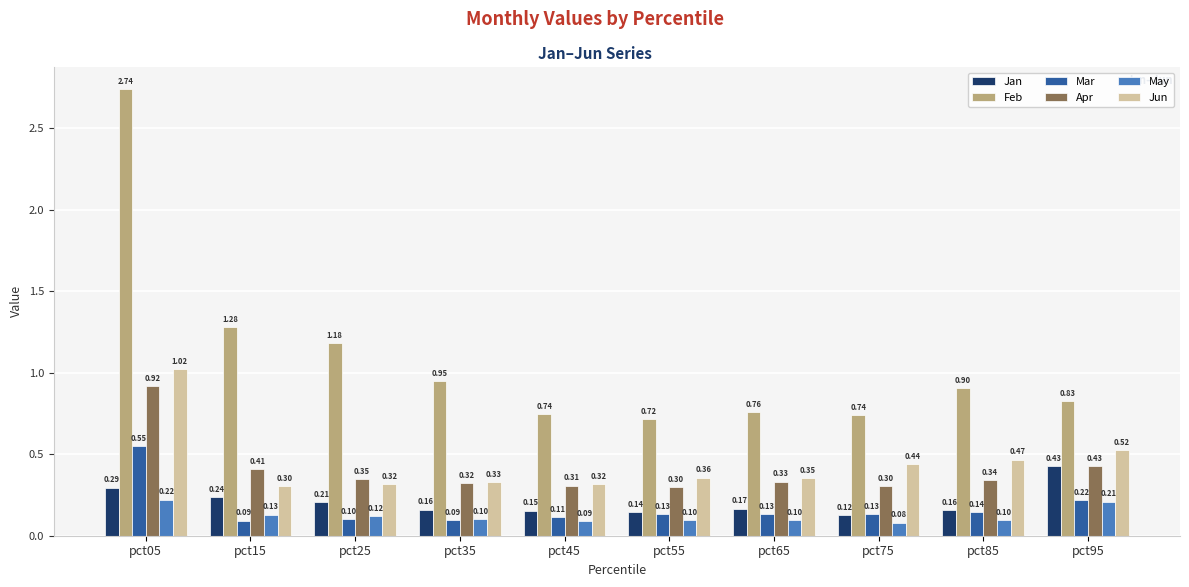

What is the difference between the maximum and second lowest values in the Jan series?

0.3